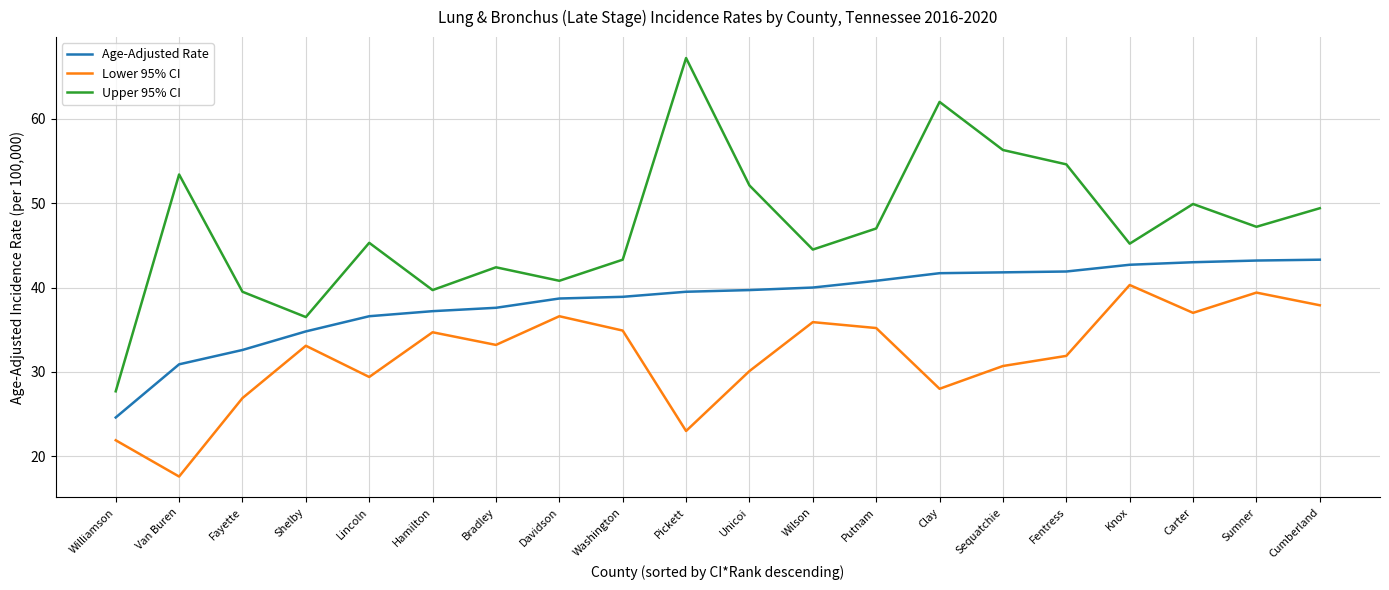

Does the chart display data point markers on the line(s)?

No